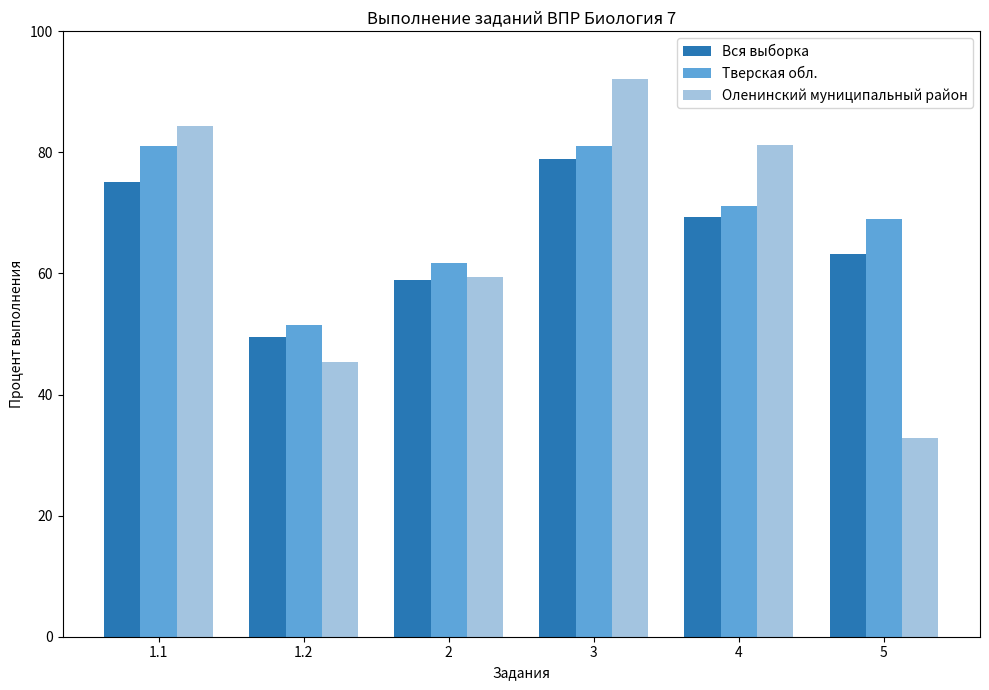

List the labels in order of Вся выборка value, largest first.

3, 1.1, 4, 5, 2, 1.2